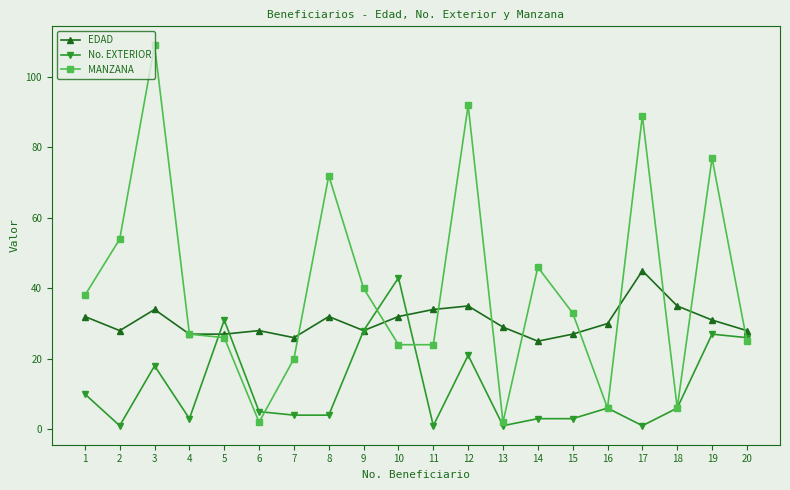

Which series has the largest total across all categories?

MANZANA